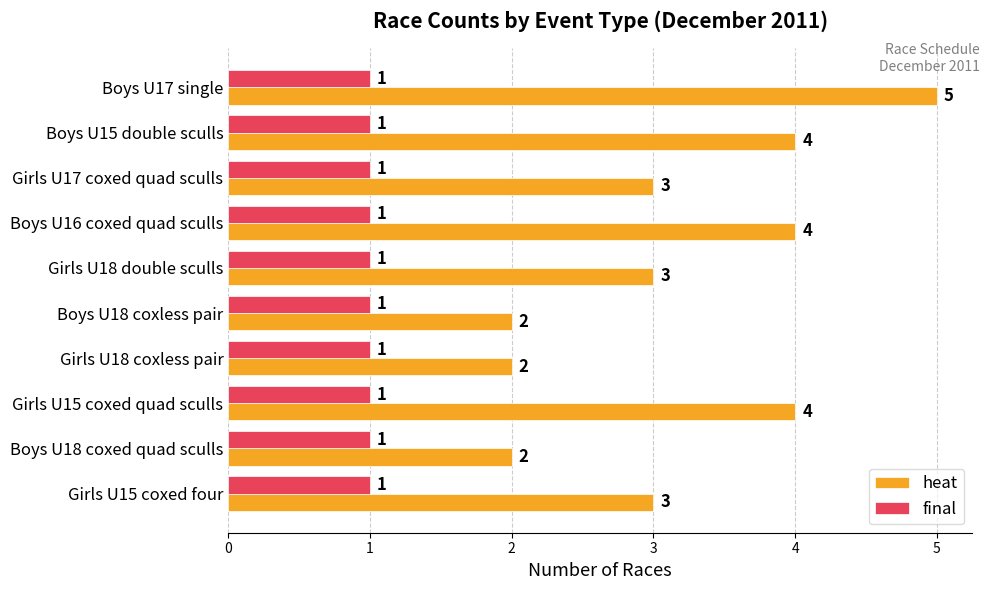

What is the maximum value shown in the chart?

5